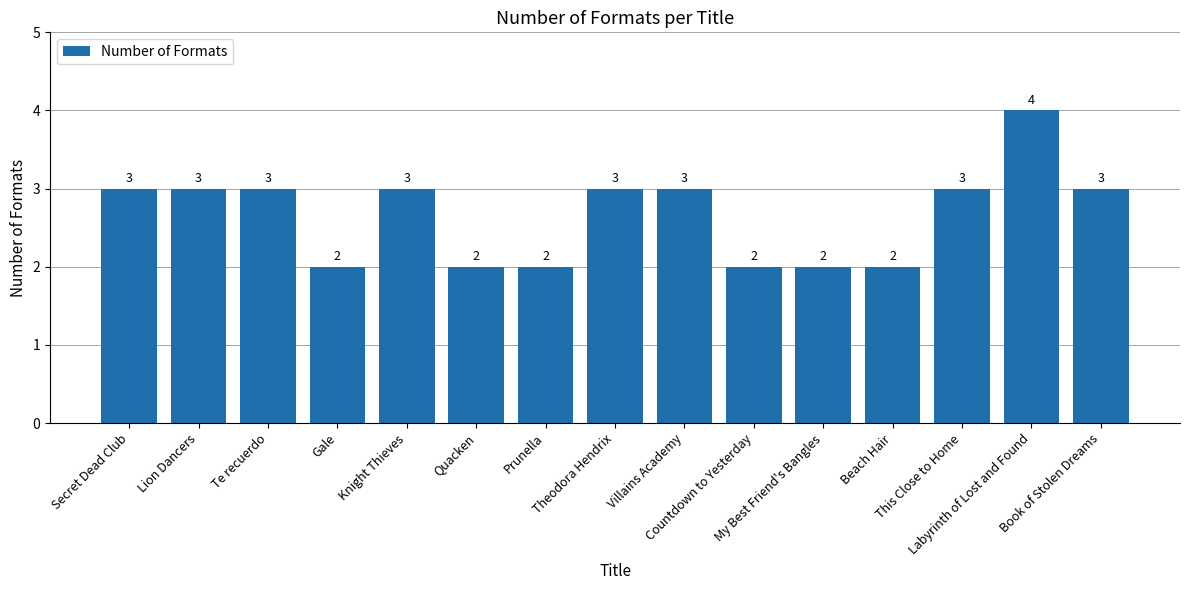

The chart shows a value of 3 at Villains Academy. True or false?

True